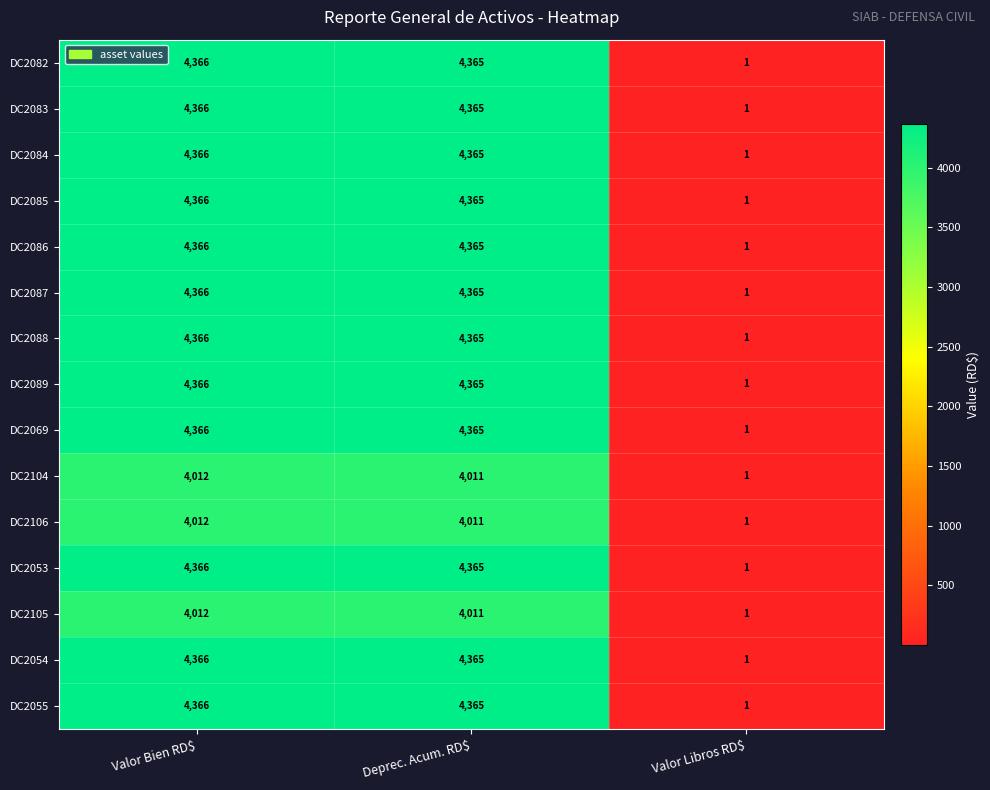

What is the difference between the highest and lowest values at Deprec. Acum. RD$?

354